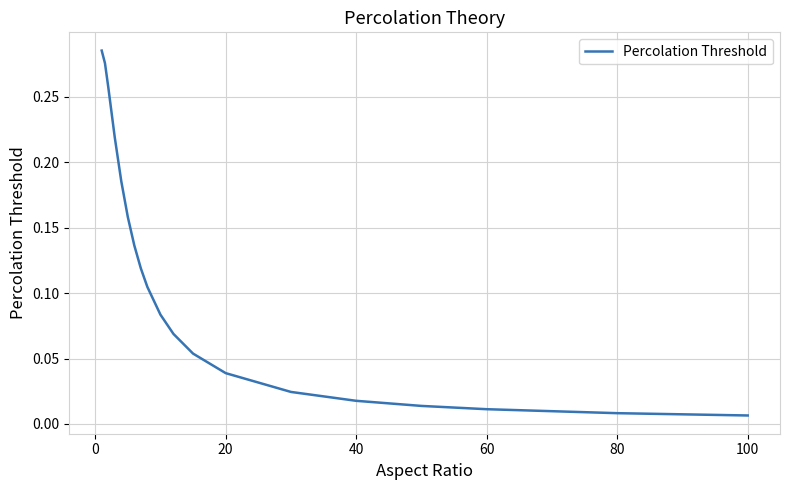

Which has a higher value, 20 or 100?

20